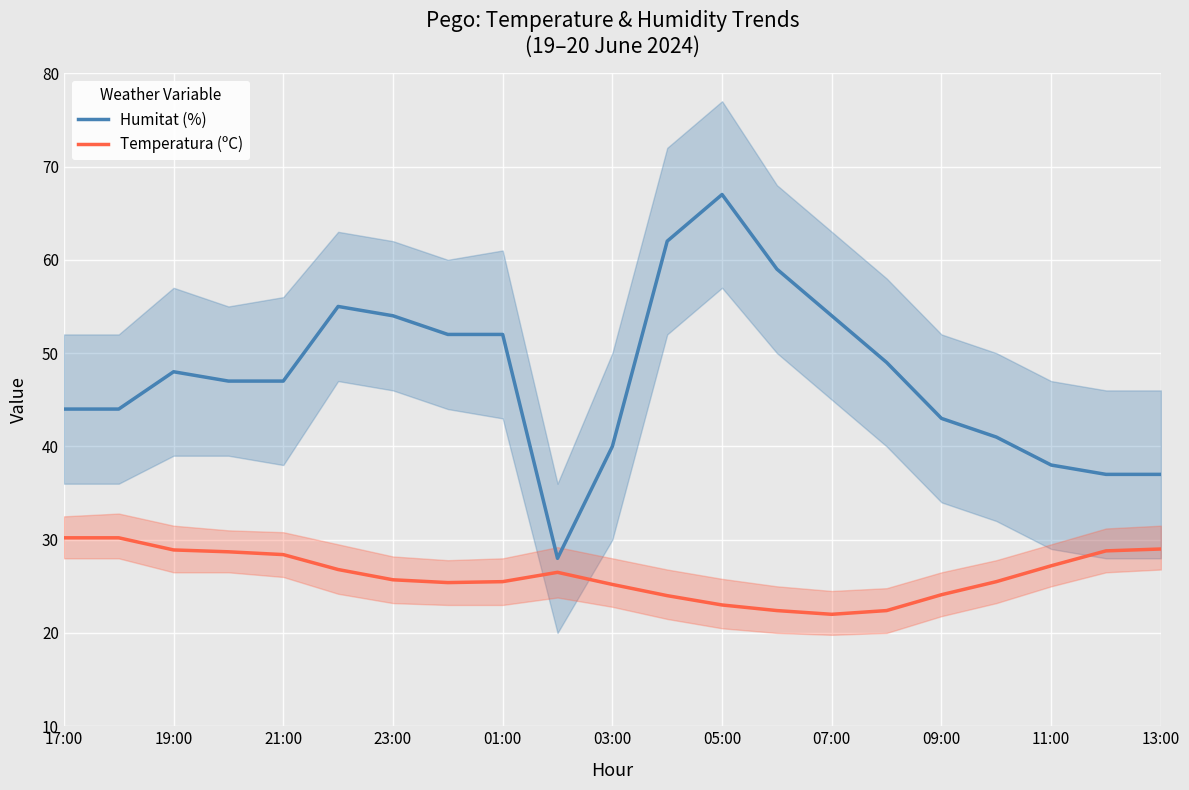

What is the maximum value for Humitat (%)?

67.0